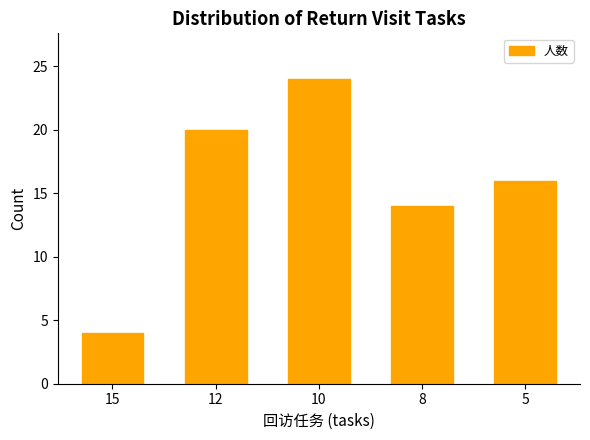

What is the ratio of the value at 8 to the value at 10?

0.6